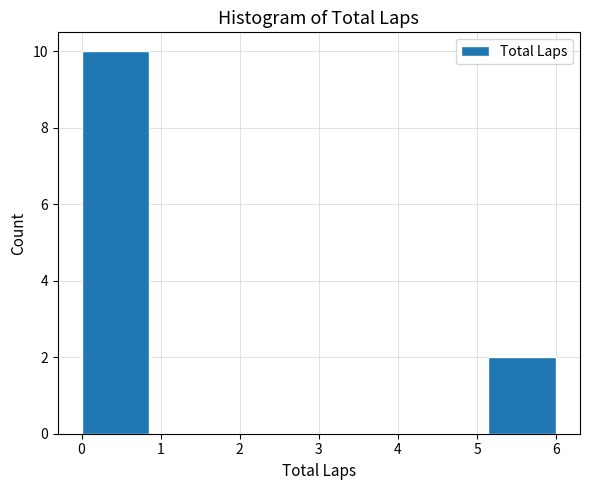

Reading left to right, transcribe this chart: for each bar, give the range it covers on the x-axis and its height. Neither the bar edges nor the heights are printed on the chart, so give them approximately, as read against the axes.

0.0 to 0.9: 10
0.9 to 1.7: 0
1.7 to 2.6: 0
2.6 to 3.4: 0
3.4 to 4.3: 0
4.3 to 5.1: 0
5.1 to 6.0: 2